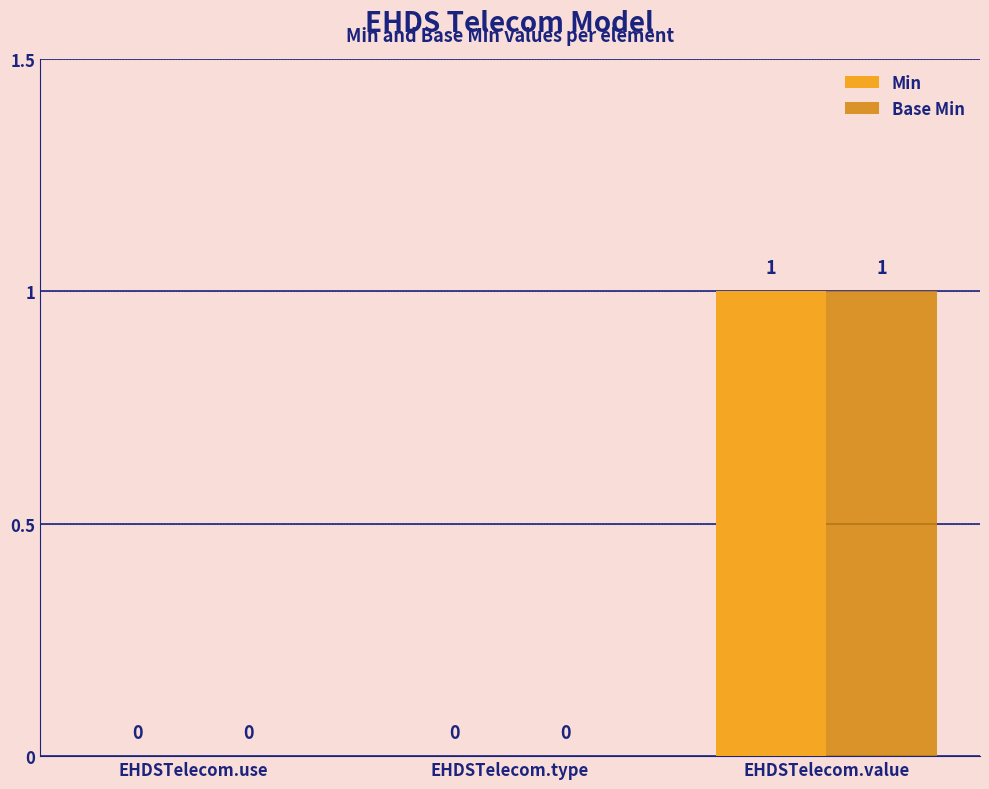

At which label does Min reach its peak?

EHDSTelecom.value